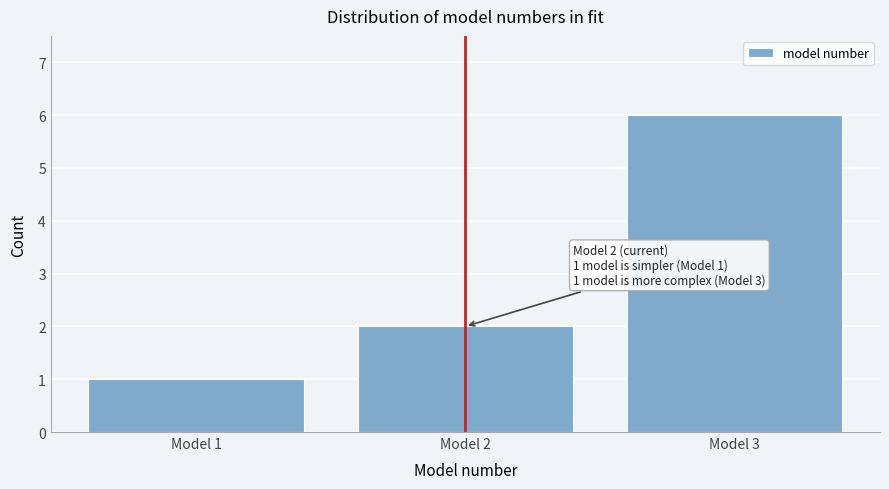

Reading left to right, what are all the values shown in this chart?

Model 1=1	Model 2=2	Model 3=6